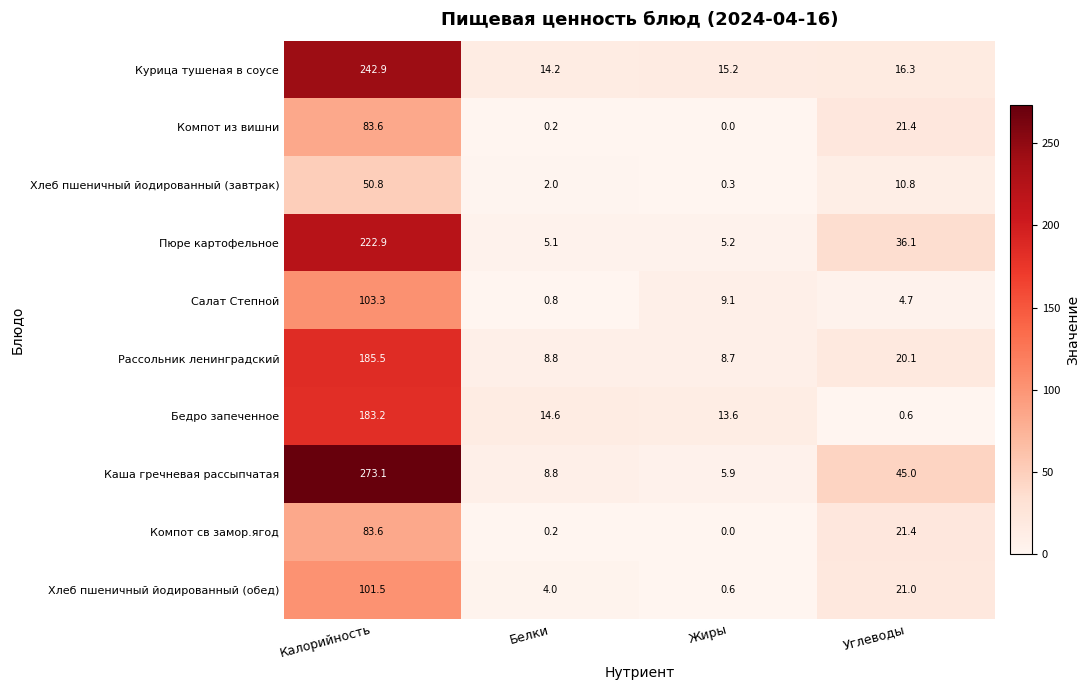

Where is Курица тушеная в соусе nearest to the value 128?

Углеводы